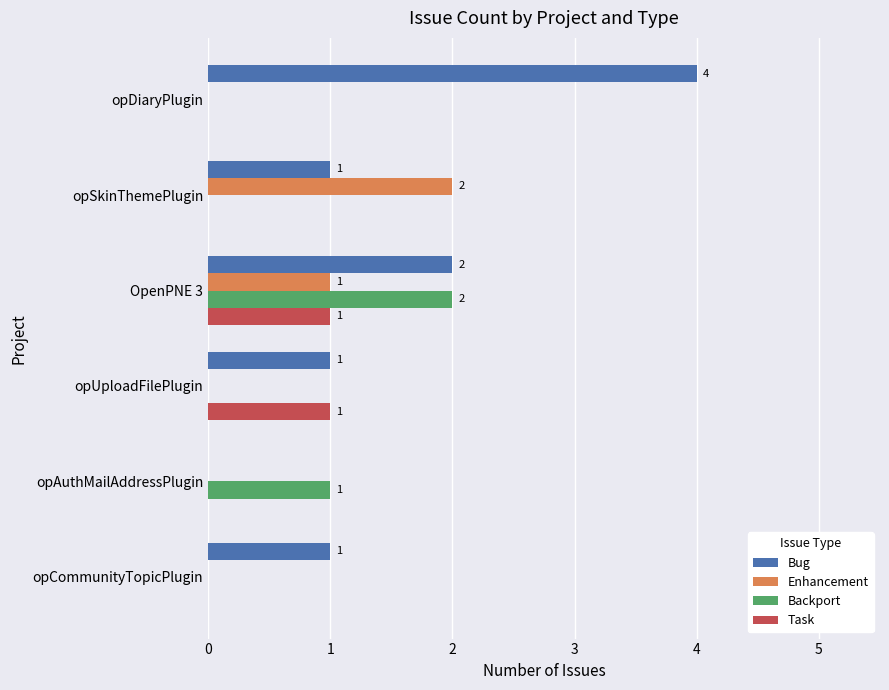

At which label is Backport closest to 1?

opAuthMailAddressPlugin